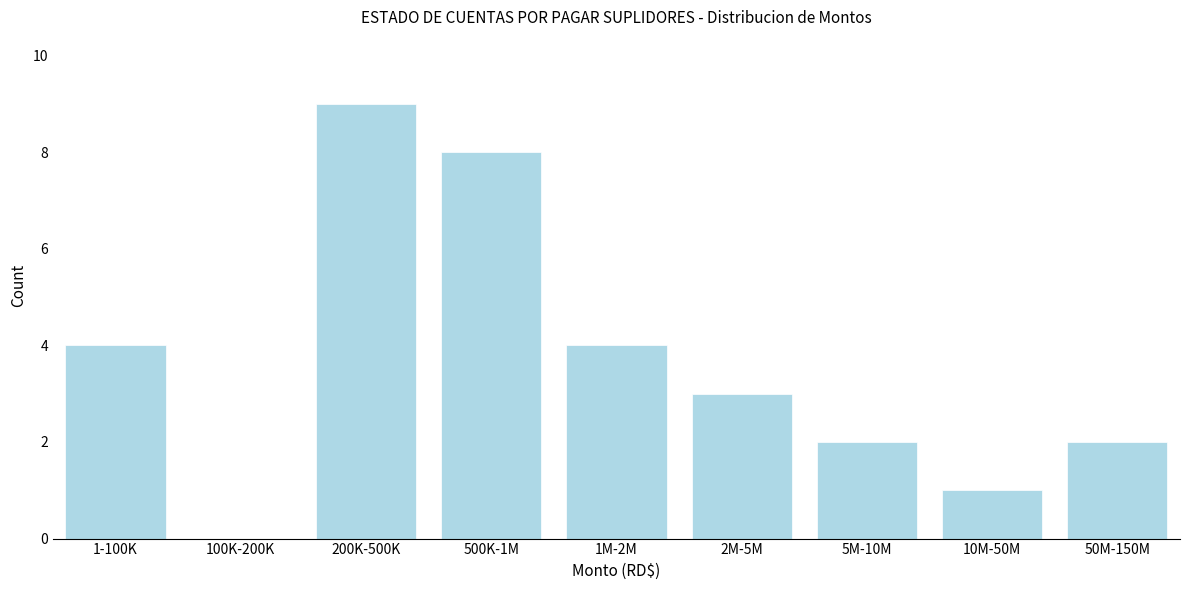

Reading left to right, list all the values displayed in this chart.

1-100K=4	100K-200K=0	200K-500K=9	500K-1M=8	1M-2M=4	2M-5M=3	5M-10M=2	10M-50M=1	50M-150M=2